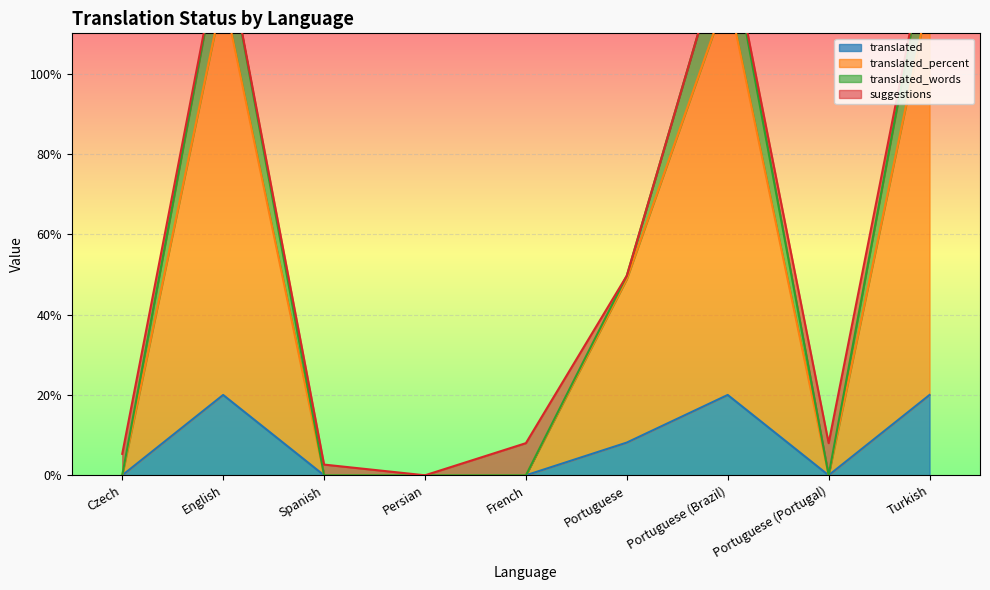

How many translated_percent values are between 0 and 120?

9